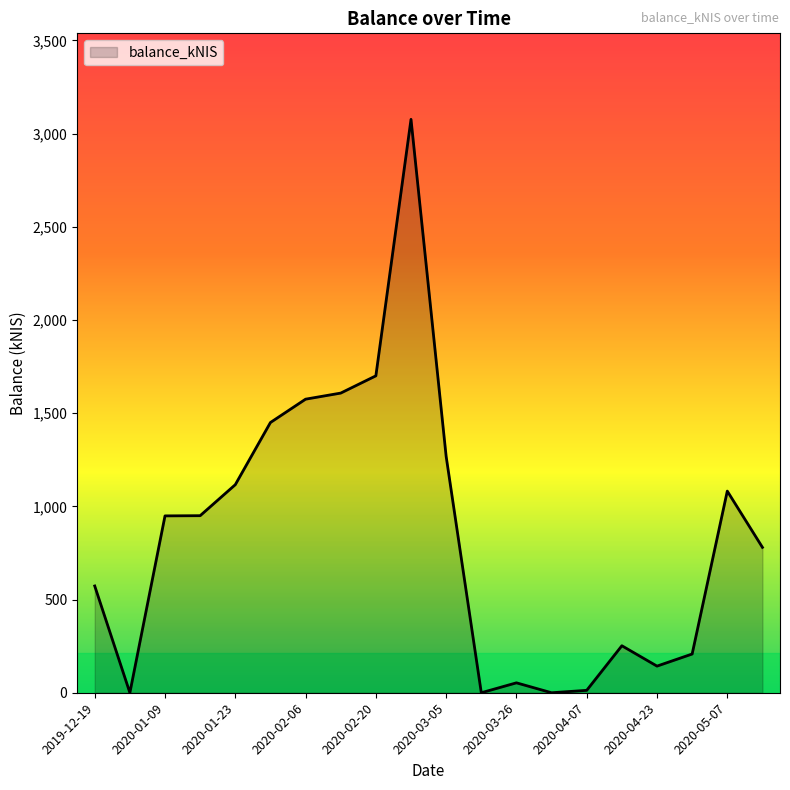

What is the sum of all values?

16794.7